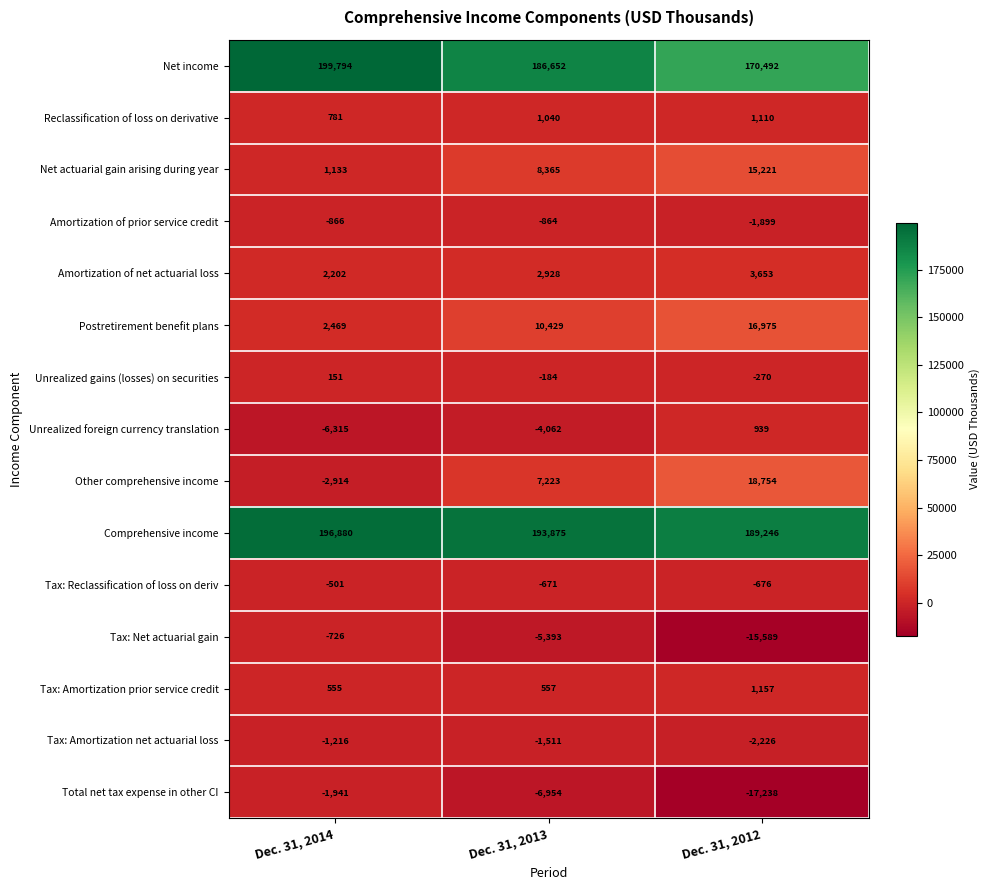

Is the value of Tax: Amortization net actuarial loss at Dec. 31, 2014 greater than the value of Net income at Dec. 31, 2013?

No